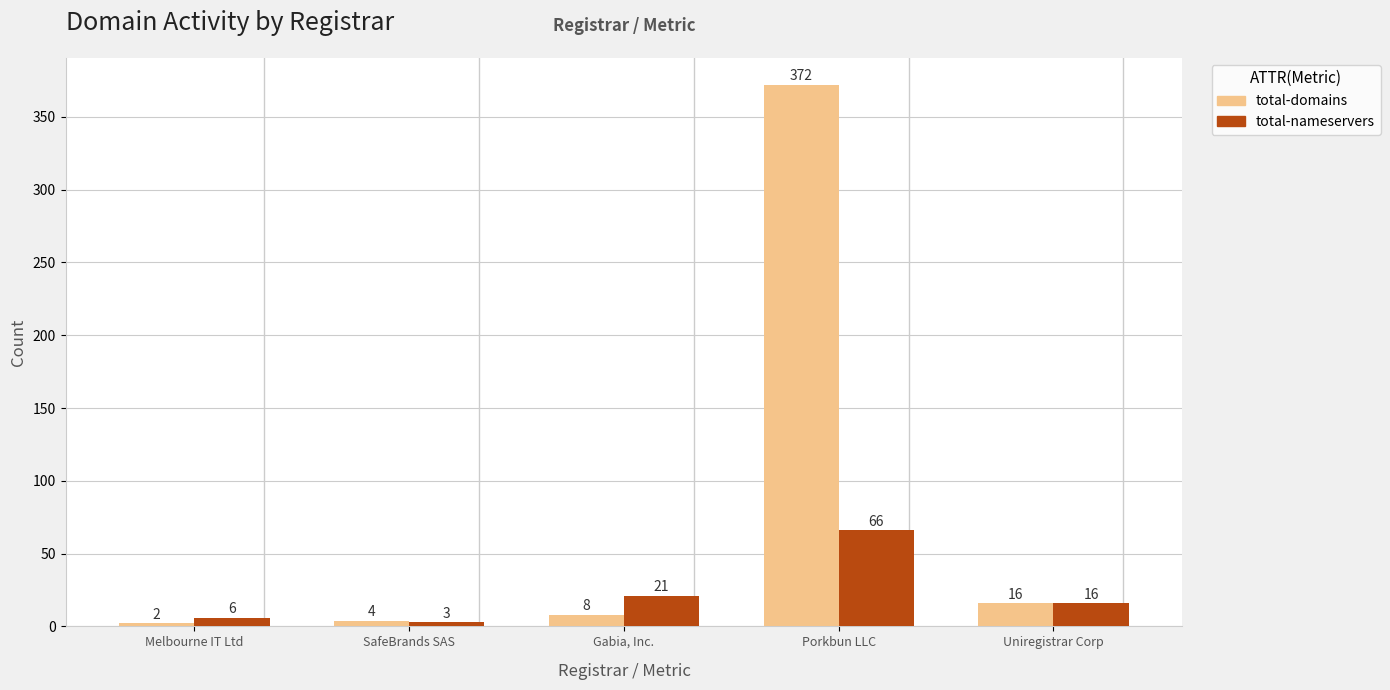

Count the number of data series in this chart.

2